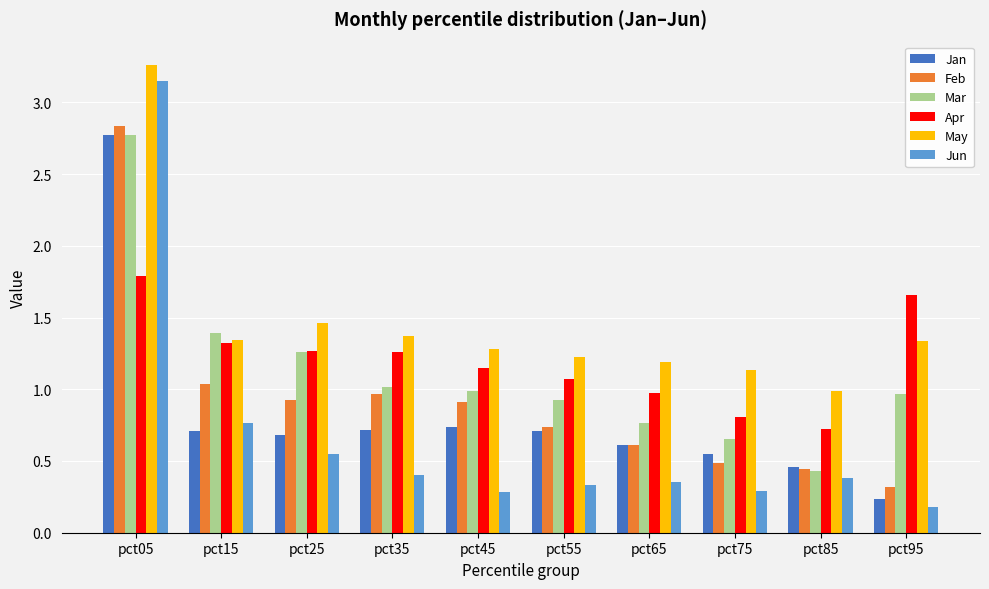

What is the value of the Feb bar at the 3rd from the left?

0.9